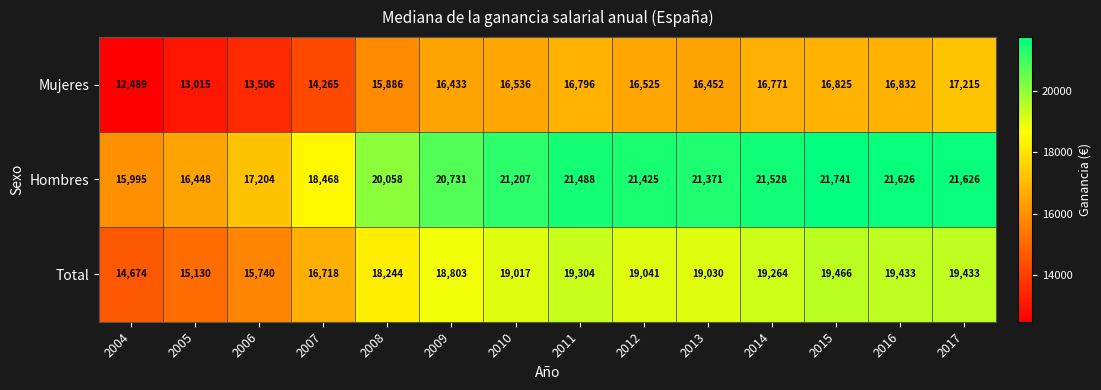

What is the approximate value of Hombres at 2014?

21528